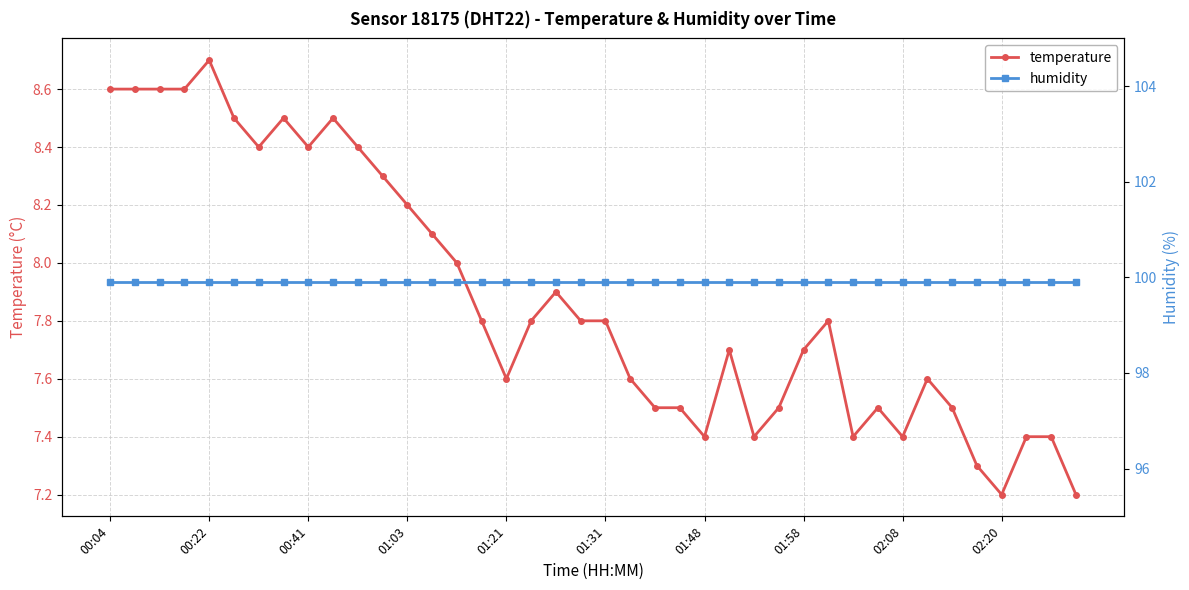

What is the average value of the temperature series?

7.9